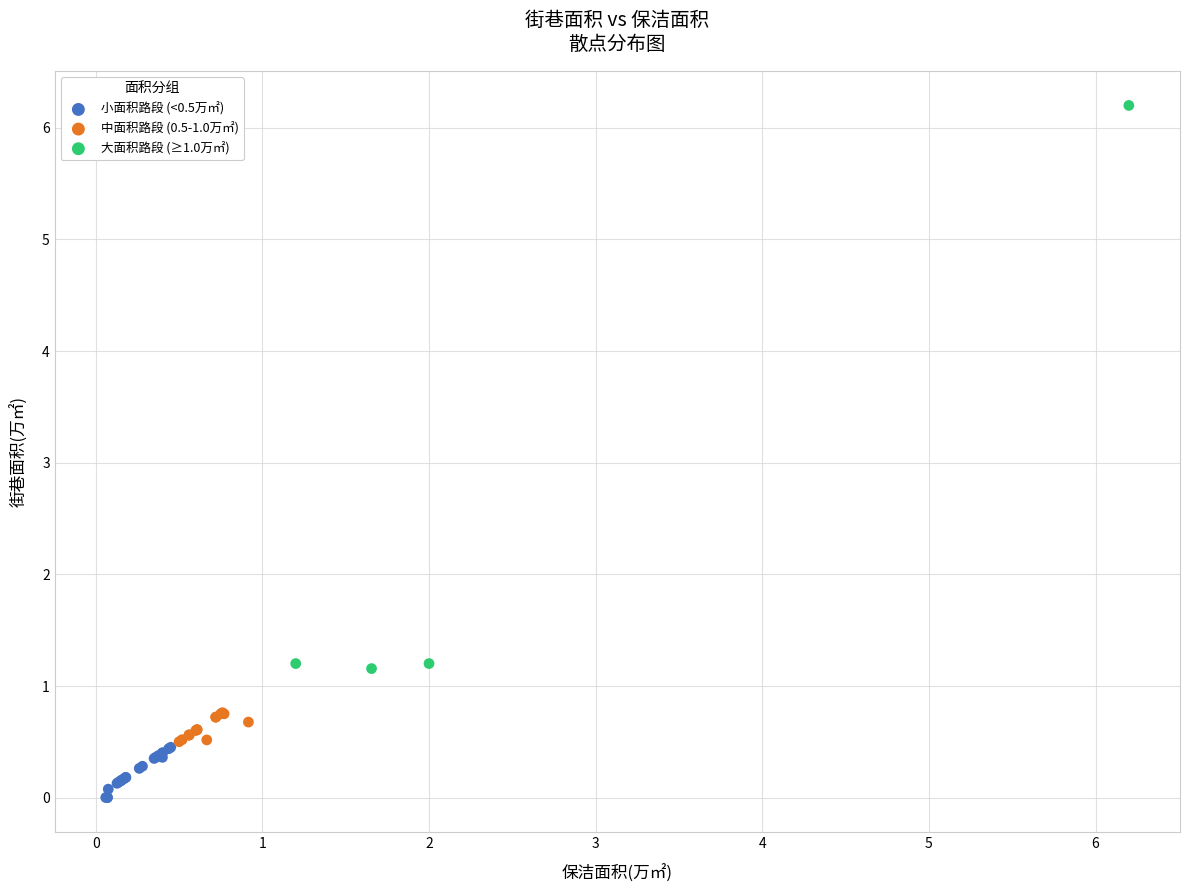

Which series has the widest spread of Y values?

大面积路段 (≥1.0万㎡)